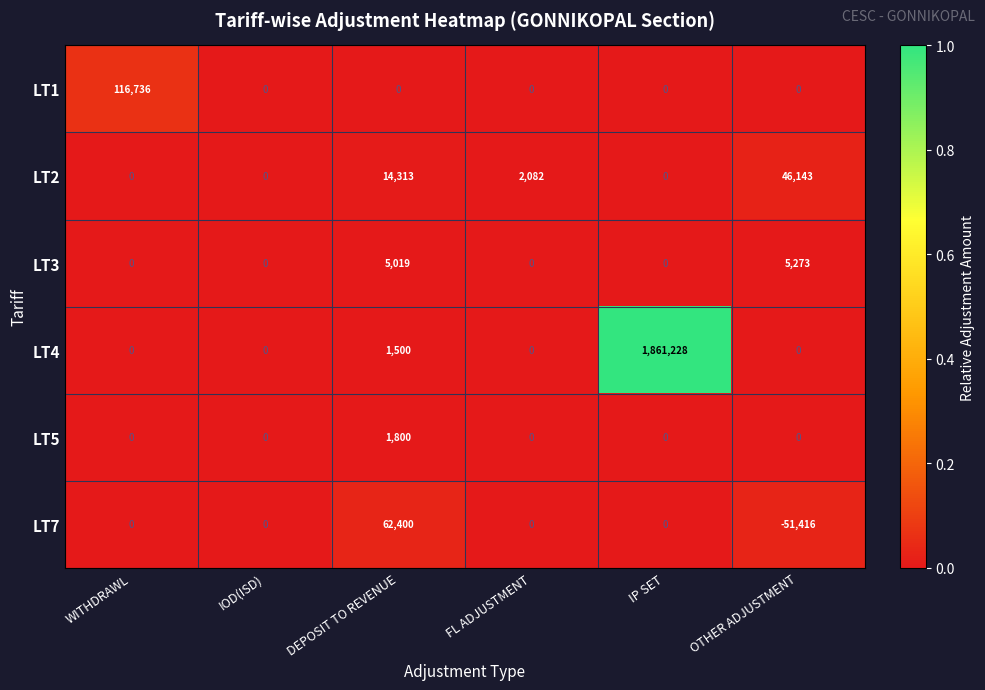

How many data points in LT7 are less than 0?

1